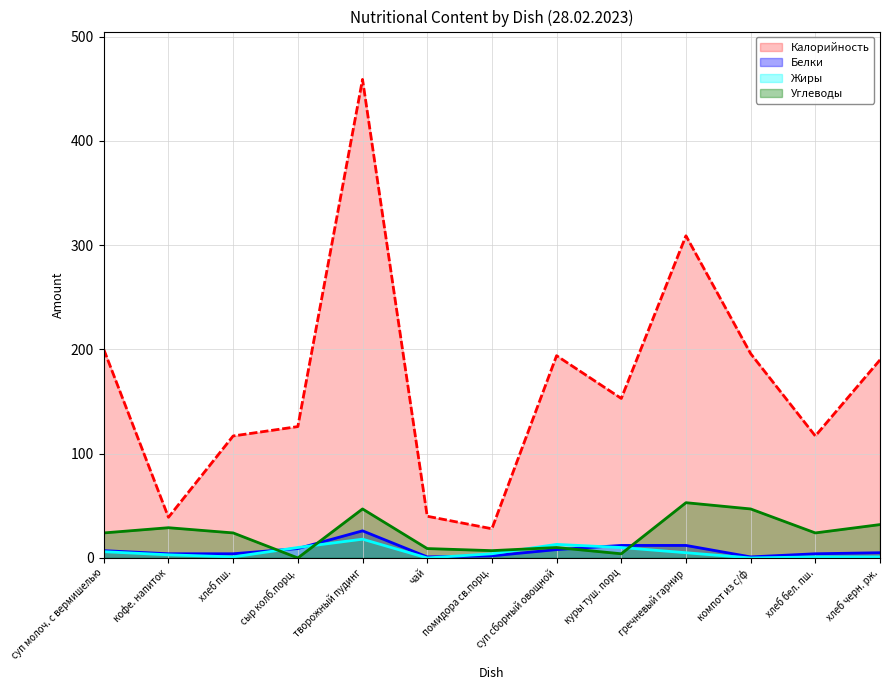

Is the value of Калорийность at суп сборный овощной greater than the value of Углеводы at хлеб бел. пш.?

Yes